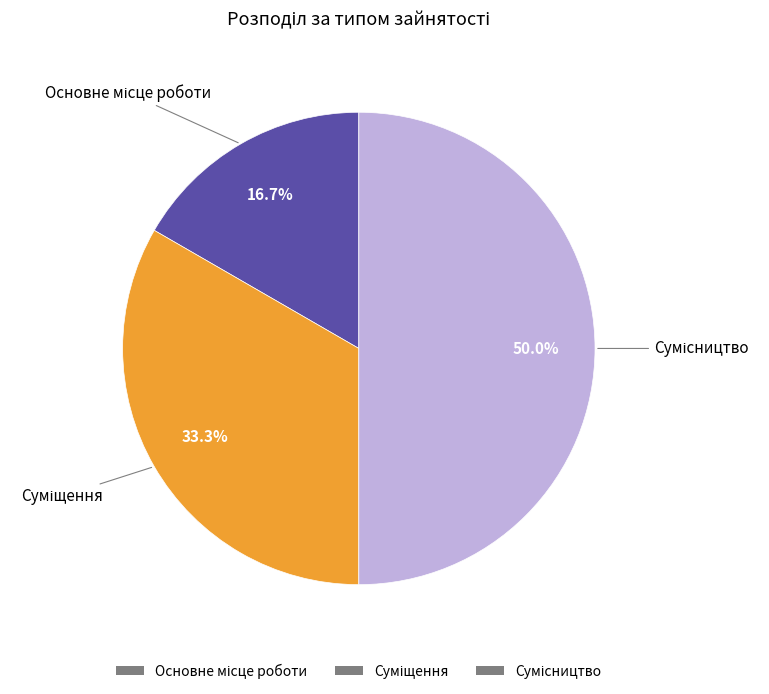

To the nearest percent, what is the combined percentage of Сумісництво and Суміщення?

83%